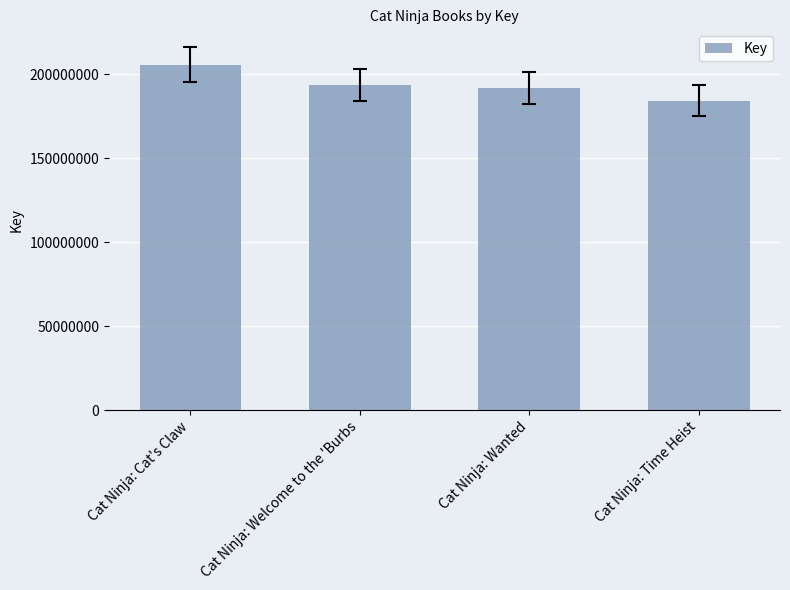

What is the change in value from Cat Ninja: Cat's Claw to Cat Ninja: Time Heist?

-21421375